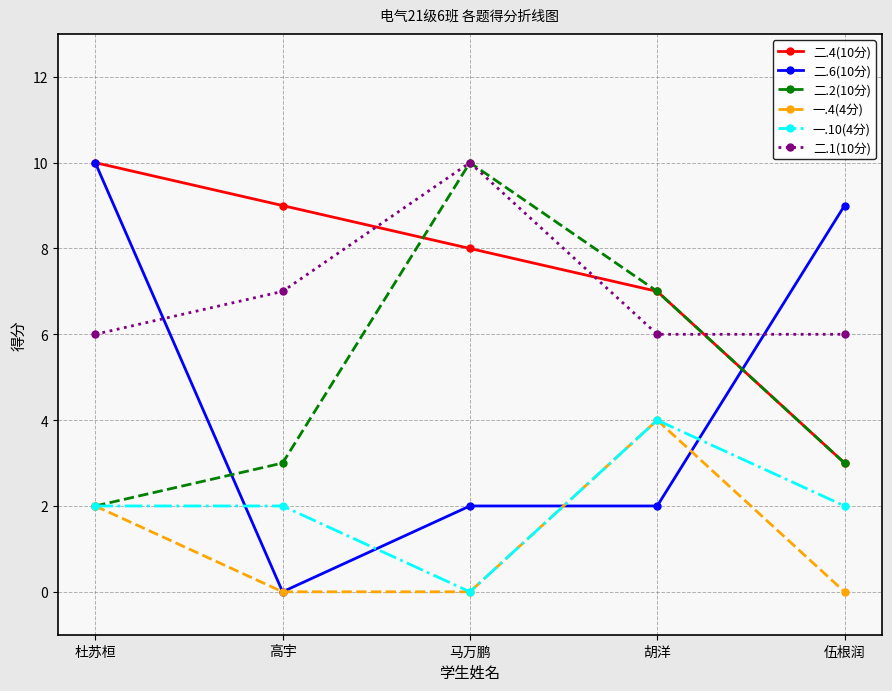

How many series are shown in this chart?

6